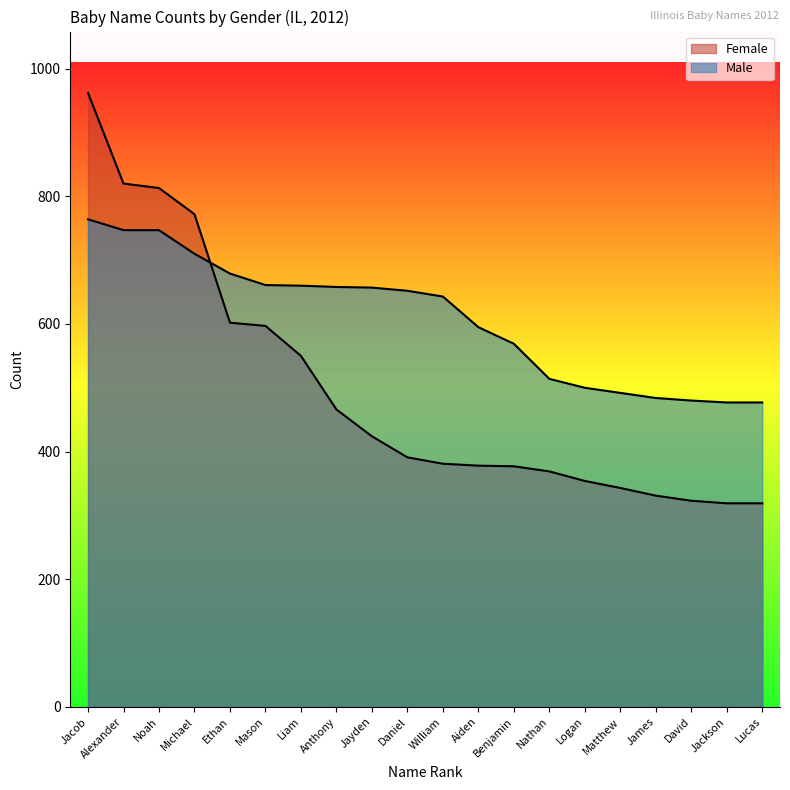

The value of Male at Lucas is 477. True or false?

True